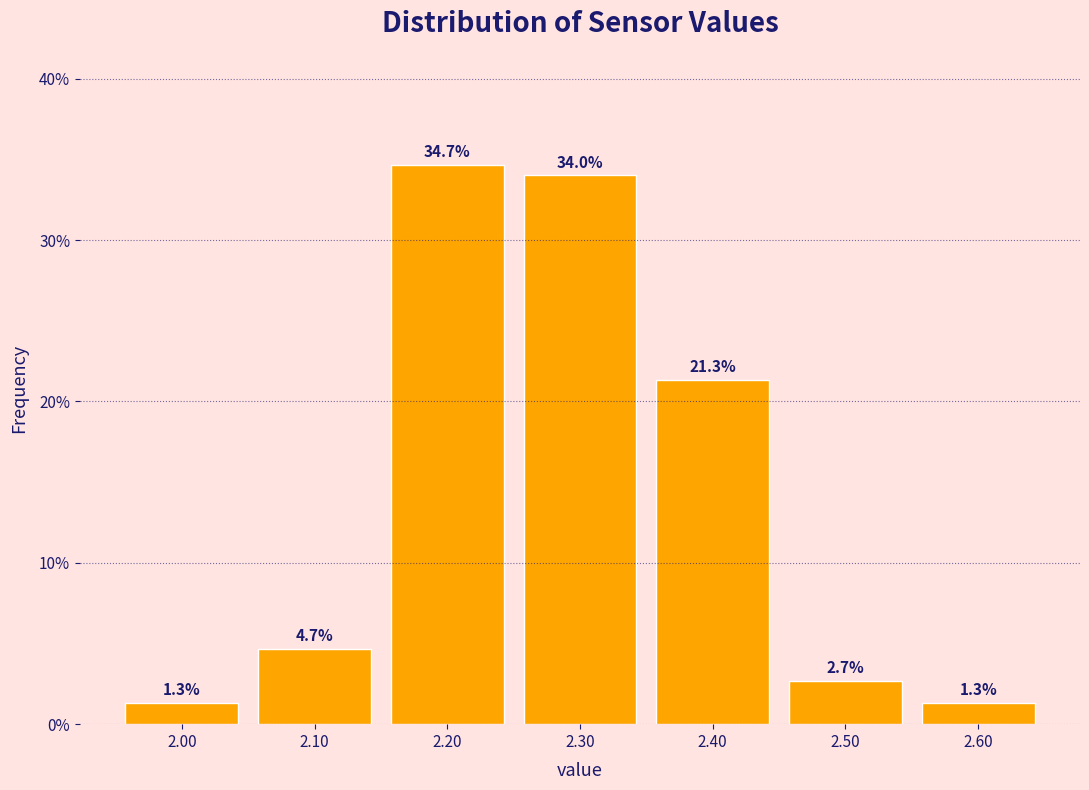

Over which range of the x-axis is the bar tallest?

2.15 to 2.25